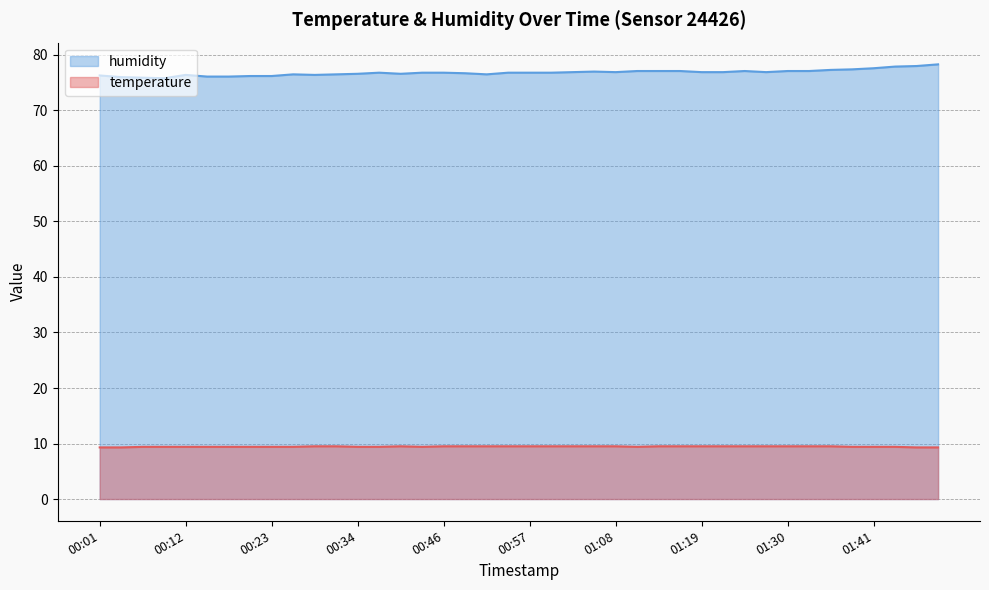

Between 00:23 and 00:51, which series saw the biggest shift?

humidity